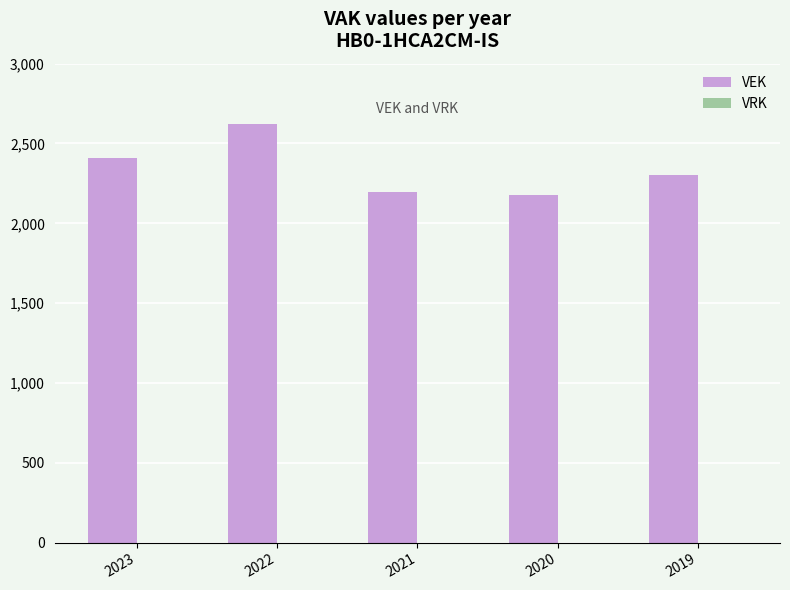

What is the ratio of the value at 2023 to the value at 2021?

1.1